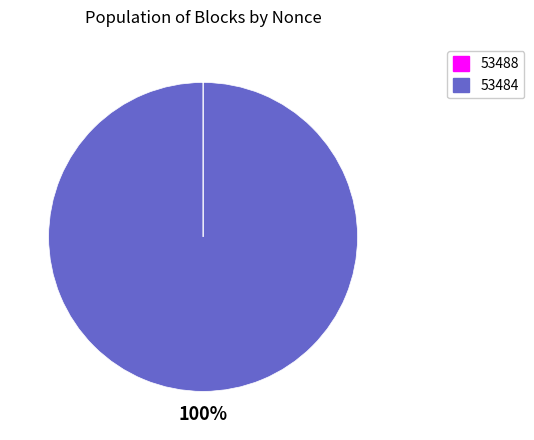

Which slice is the largest?

53484